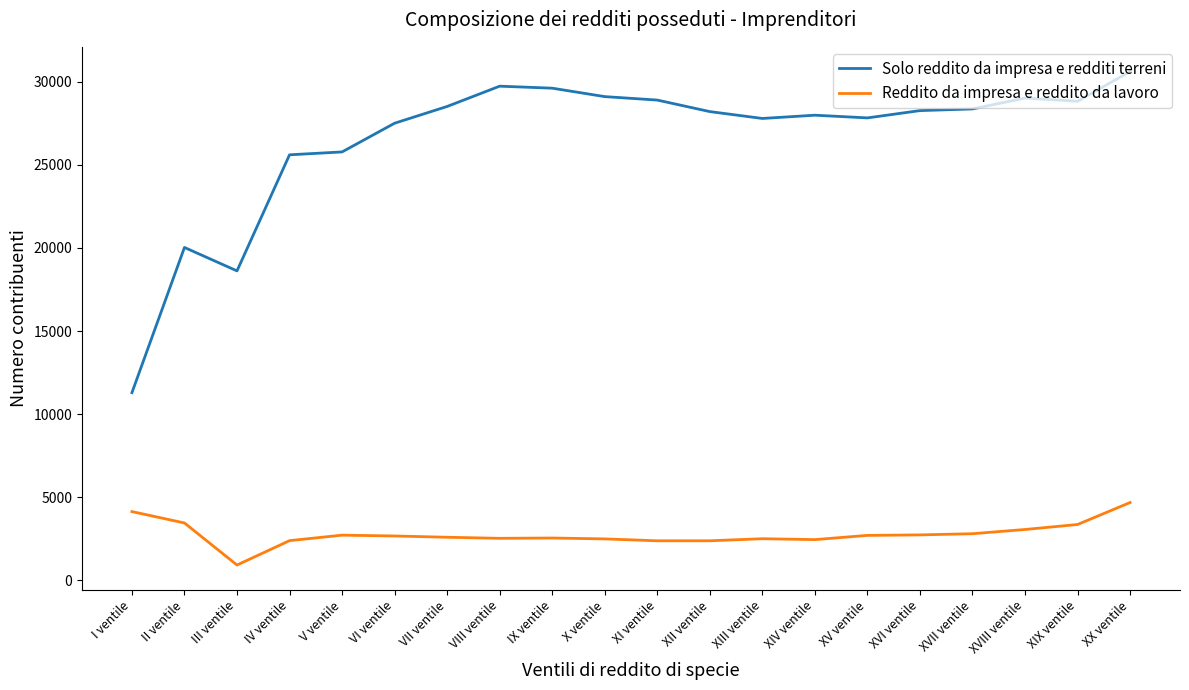

At which category is the sum across all series the highest?

XX ventile